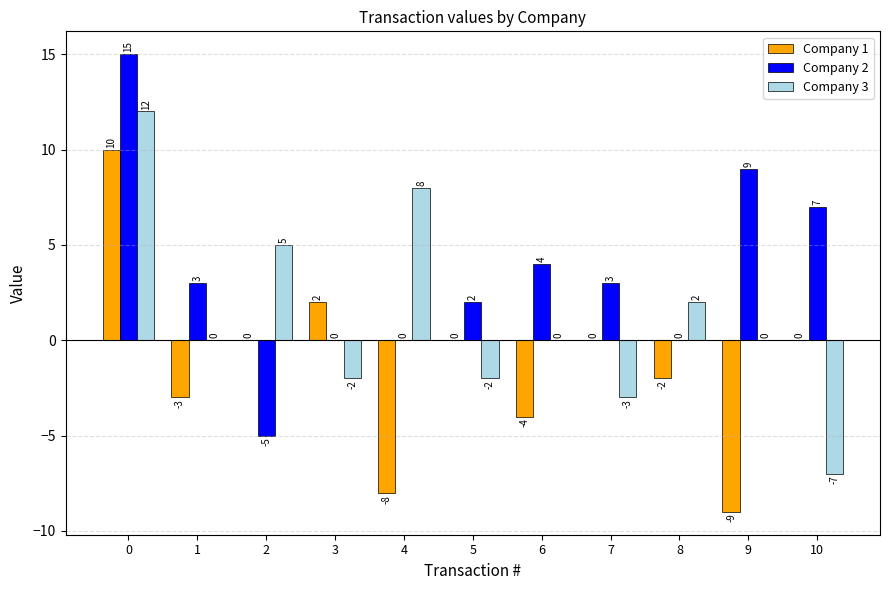

What is the sum of the Company 3 values at 6 and 2?

5